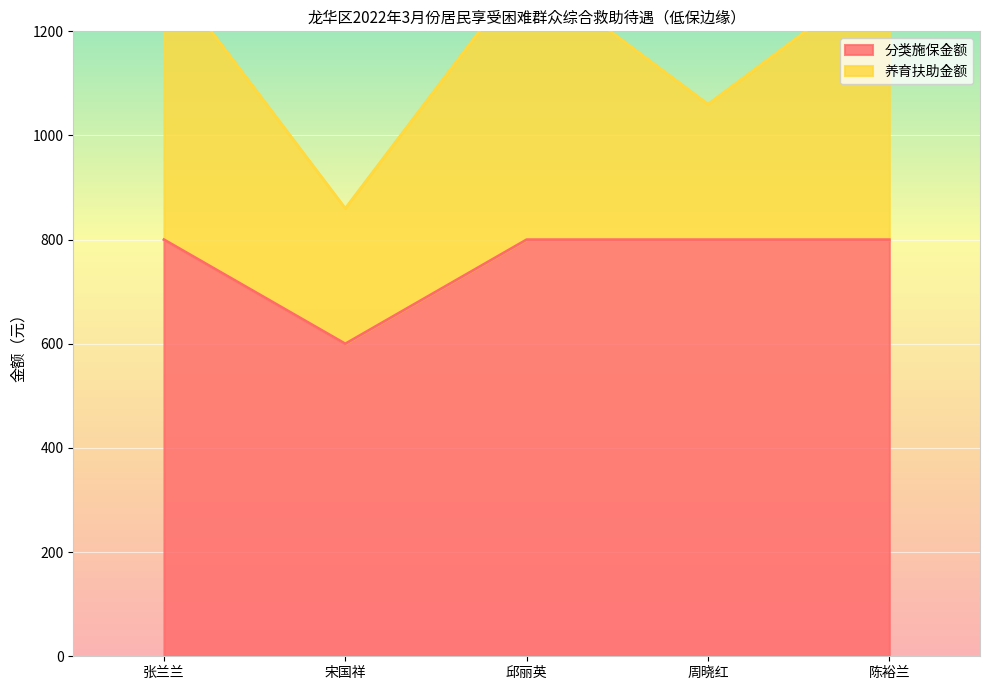

What is the maximum value for 分类施保金额?

800